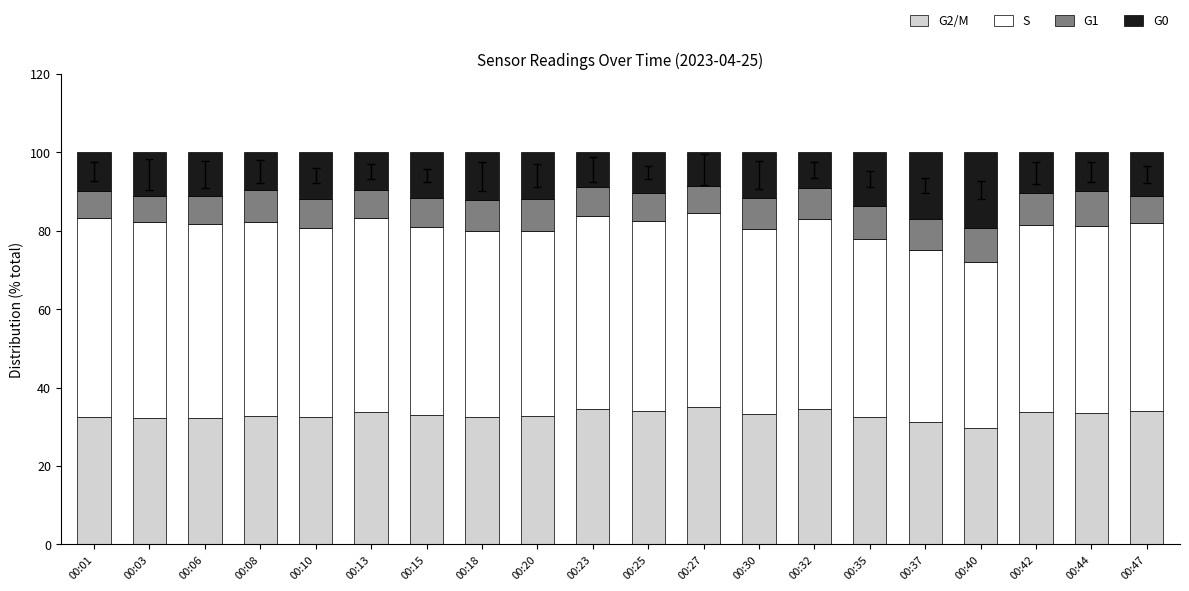

What is the total value across all series at 00:25?

100.0